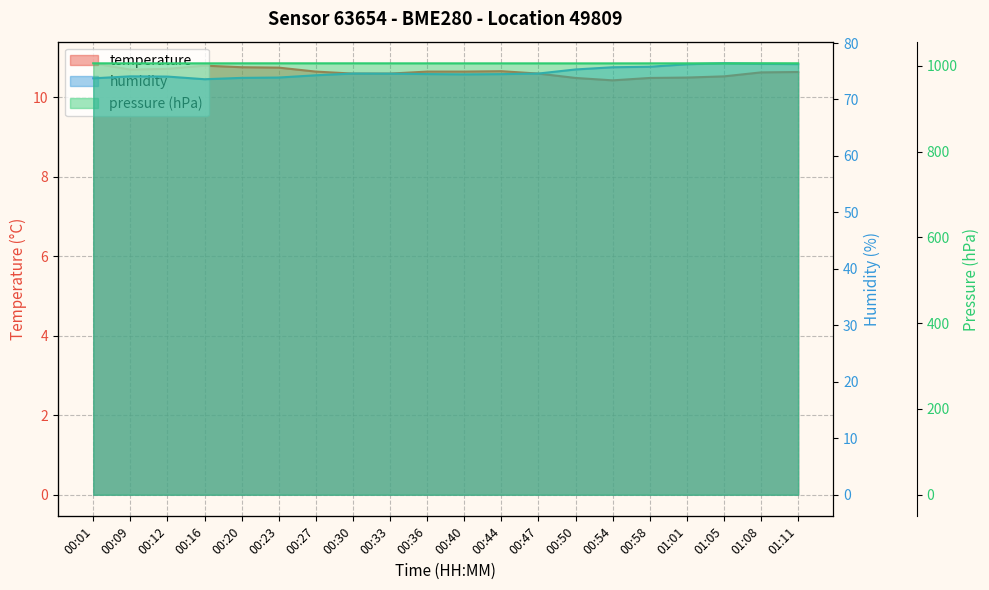

What is the smallest value displayed?

10.4